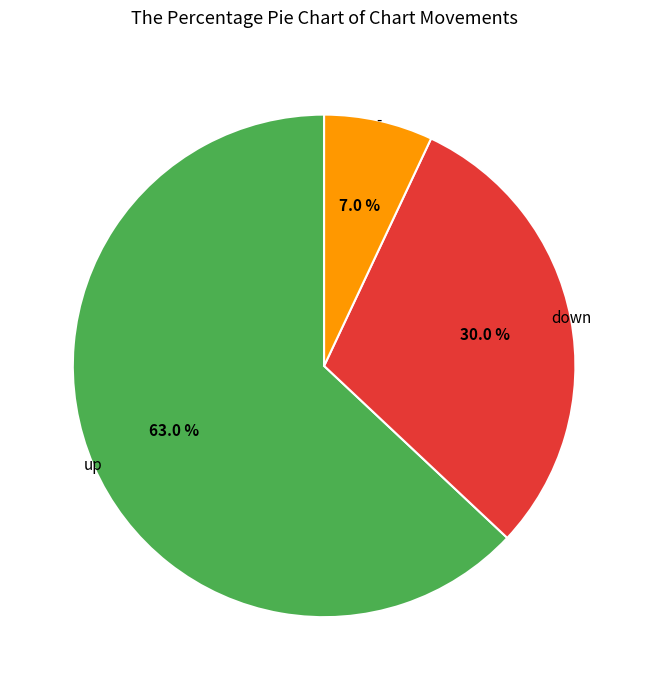

What portion of the pie excludes up?

37.0%